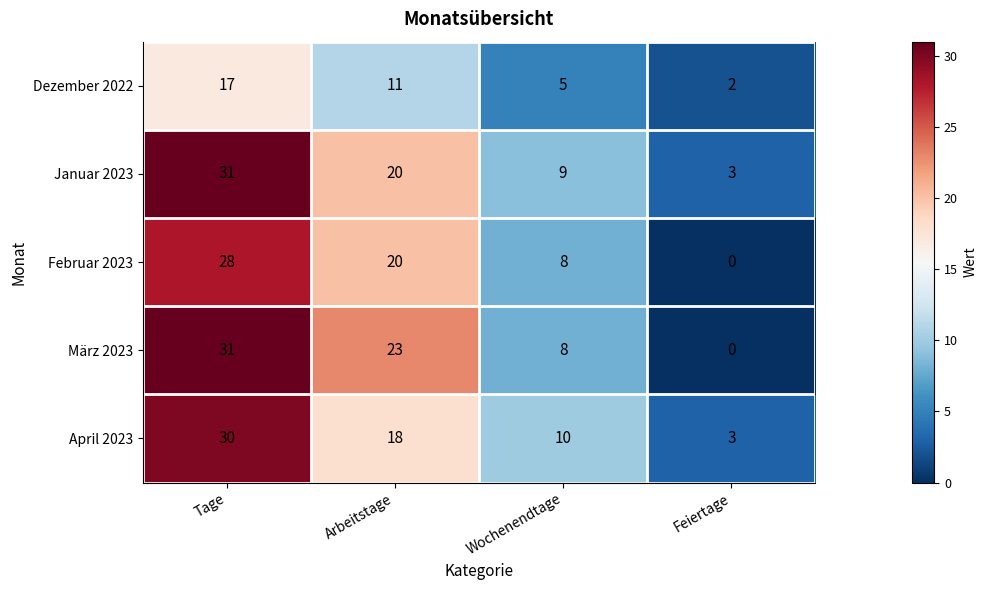

What is the average value of the Januar 2023 series?

16